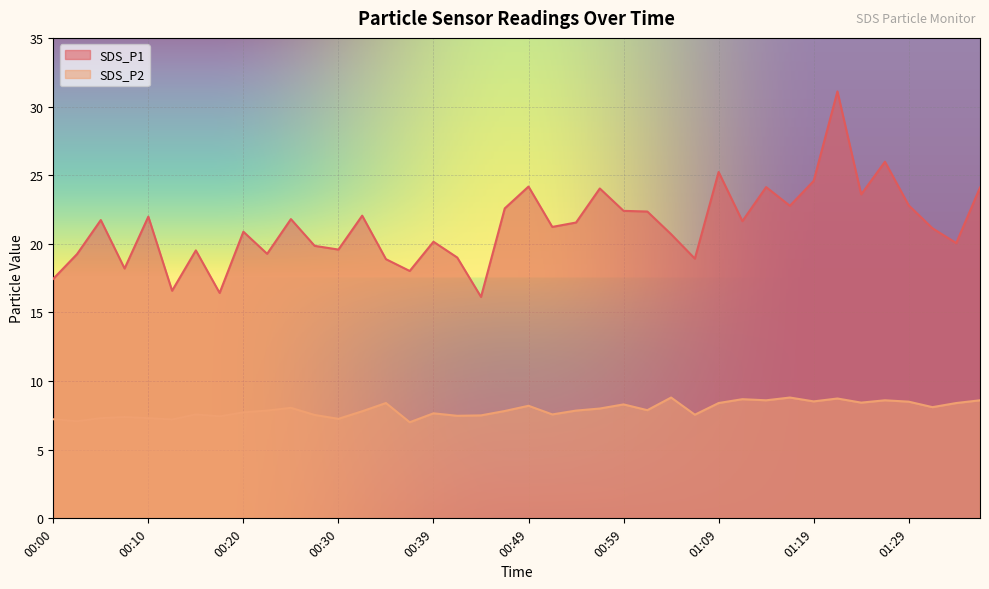

Which series has the widest spread of values?

SDS_P1